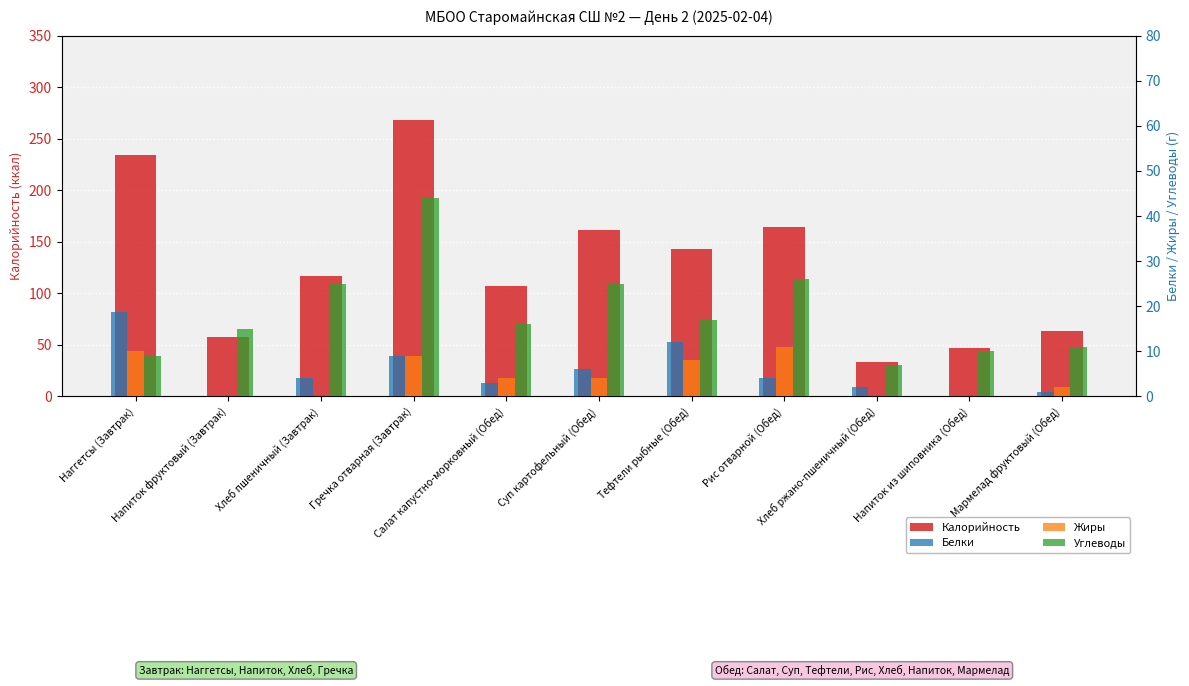

Where does the Калорийность series first go above 117?

Наггетсы (Завтрак)